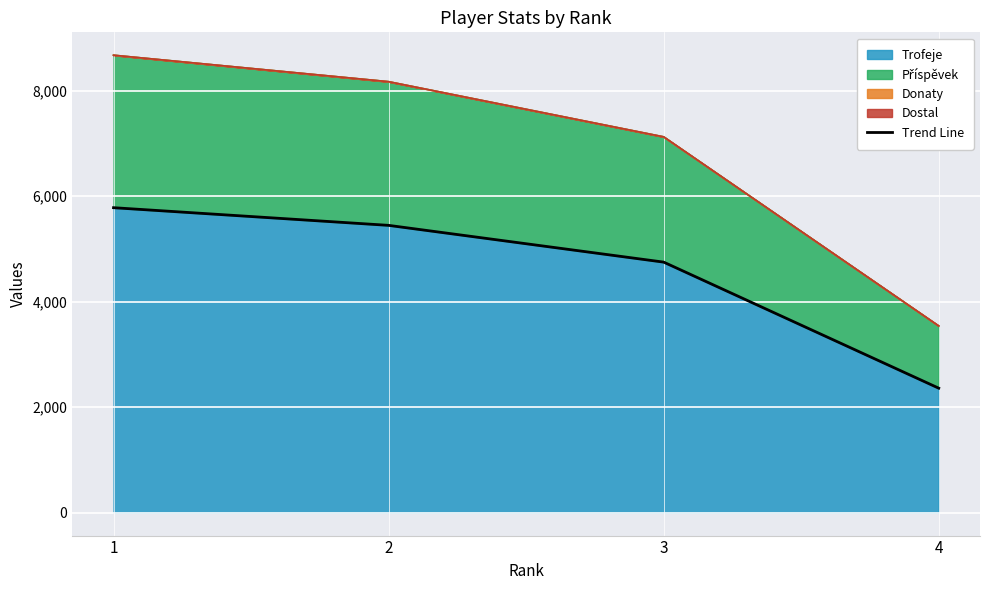

What is the ratio of the value at 4 to the value at 2?

0.4